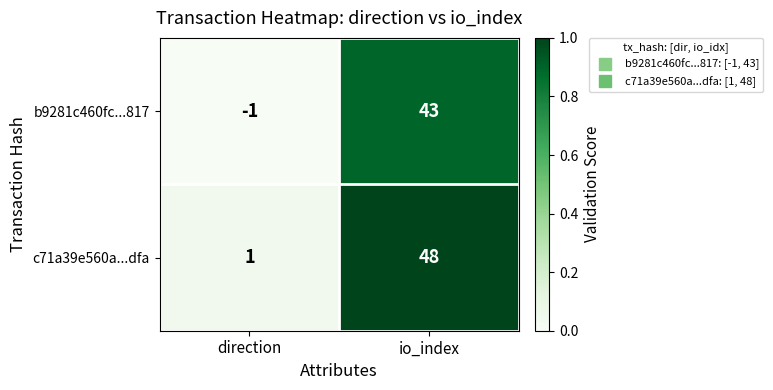

How many series are shown in this chart?

2